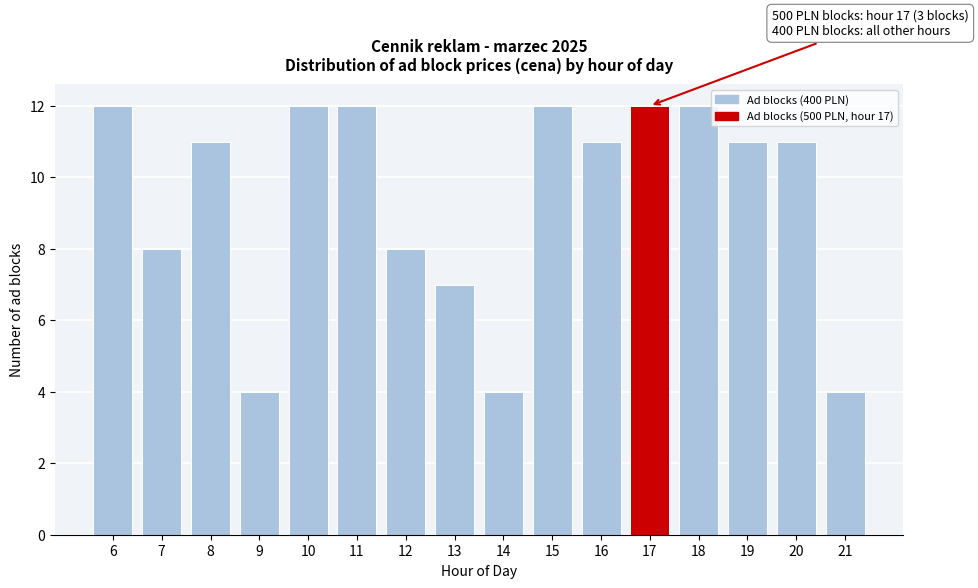

Reading right to left, transcribe all the data shown in this chart.

21=4	20=11	19=11	18=12	17=12	16=11	15=12	14=4	13=7	12=8	11=12	10=12	9=4	8=11	7=8	6=12